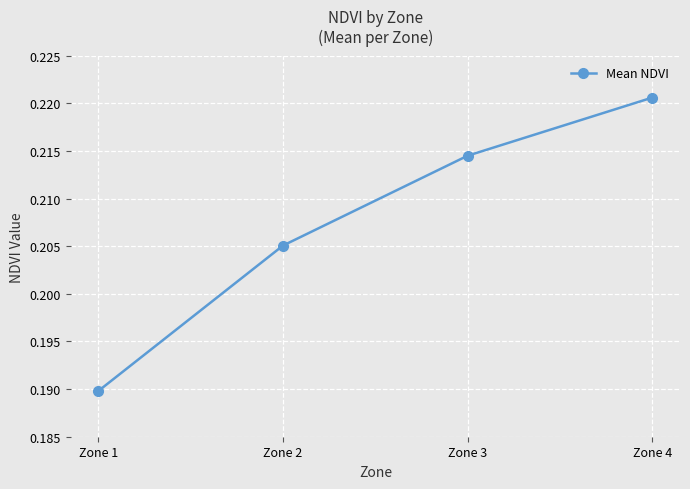

Which category has the lowest value across all series?

Zone 1